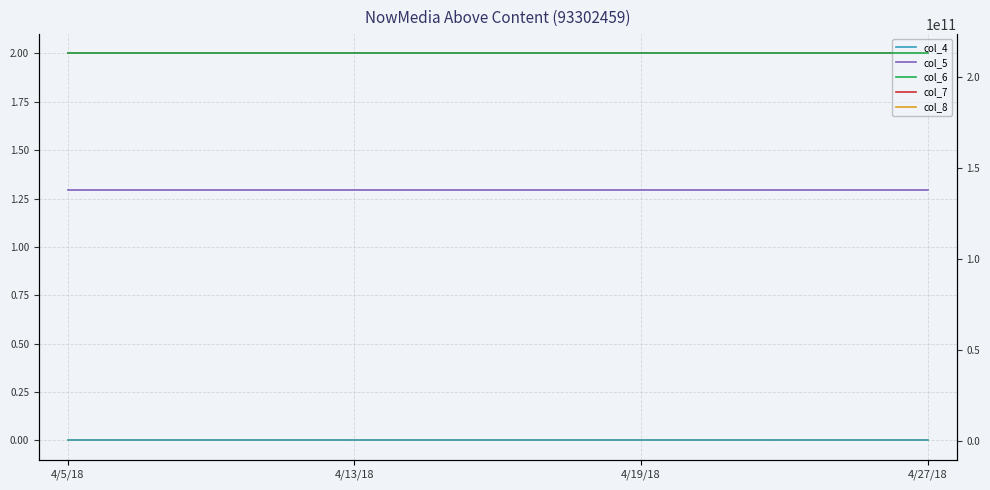

Which series has the widest spread of values?

col_7